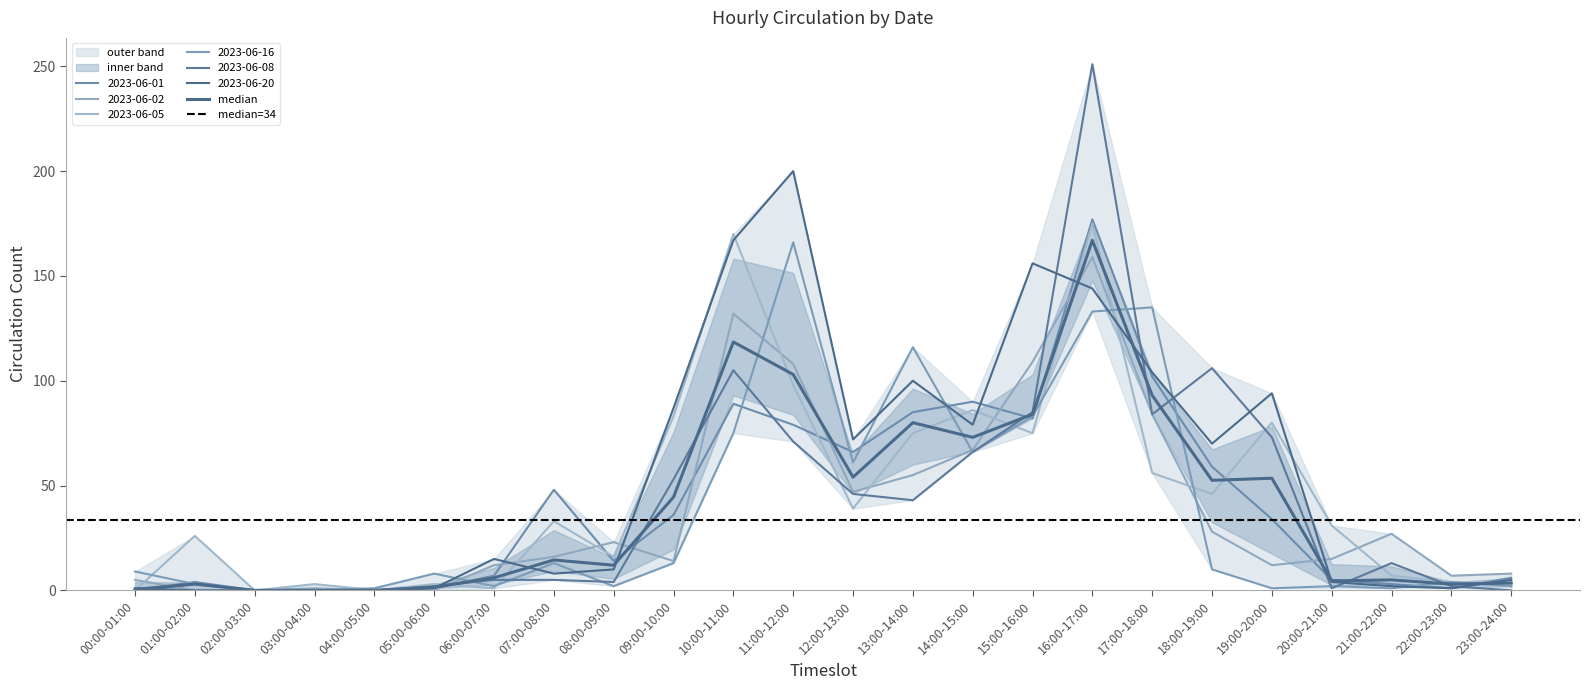

Is this an area chart (filled region under the line)?

No